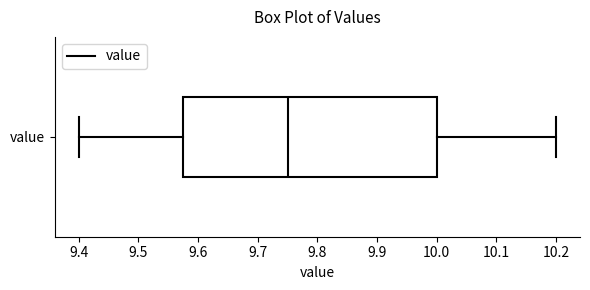

Read this box plot against the x-axis: the position of the median line, the range covered by the box, and the ends of both whiskers. The values are not printed on the chart, so give them approximately, as read against the axis.

median 9.75, box 9.58 to 10.00, whiskers 9.40 to 10.20